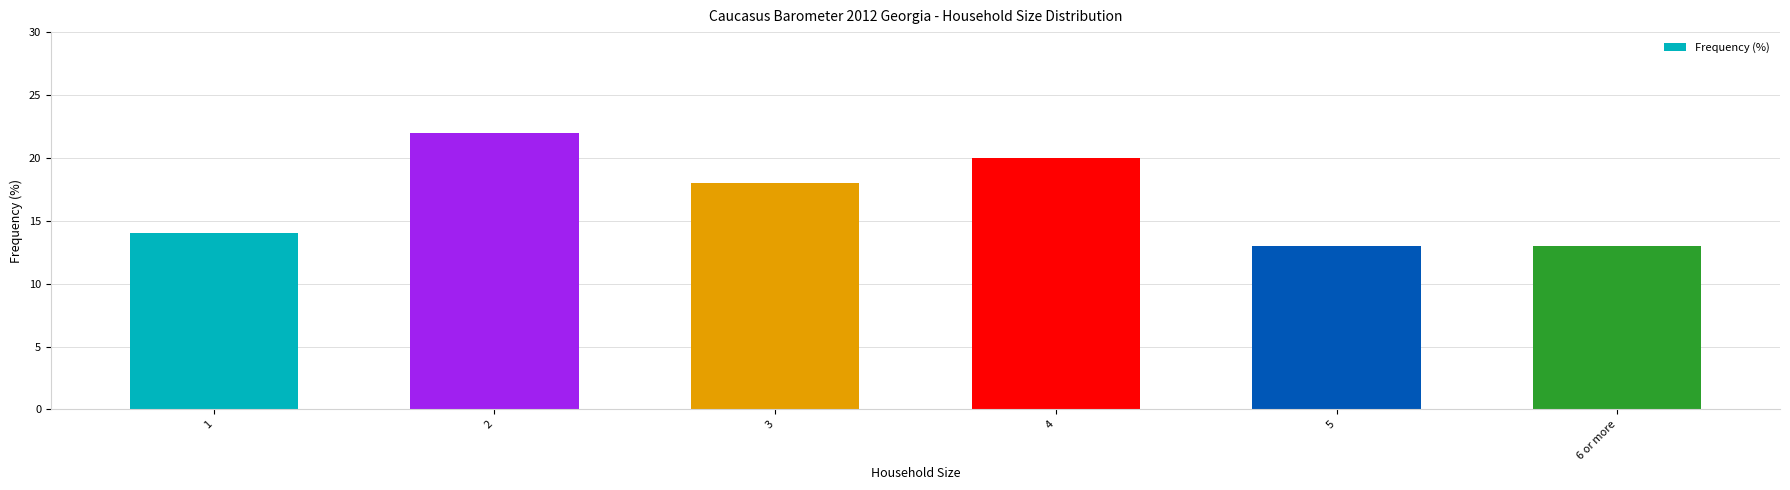

How many bars are there in total?

6